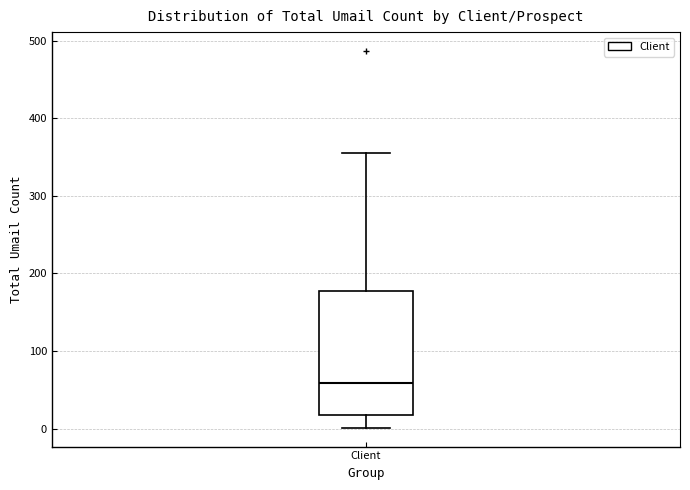

Where does the upper whisker of the box for Client end on the y-axis? The values are not printed on the chart, so give them approximately, as read against the axis.

360